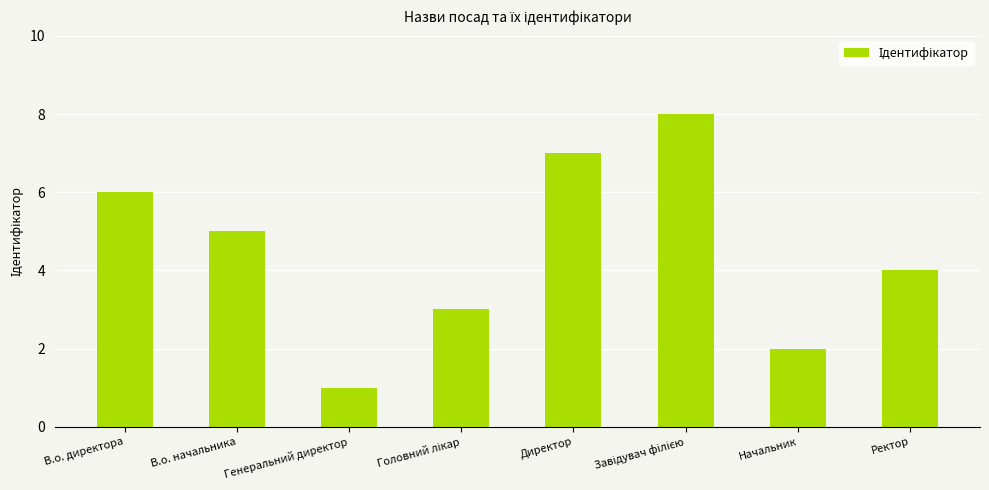

What is the difference between the maximum and minimum values?

7